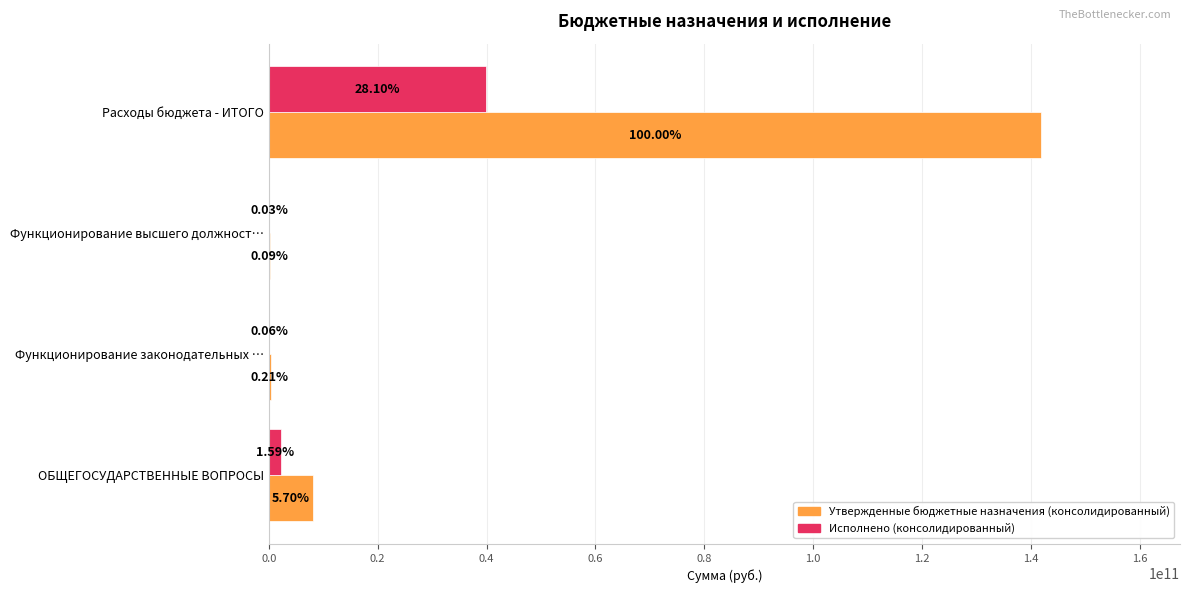

What are all the series names shown in the legend?

Утвержденные бюджетные назначения (консолидированный), Исполнено (консолидированный)